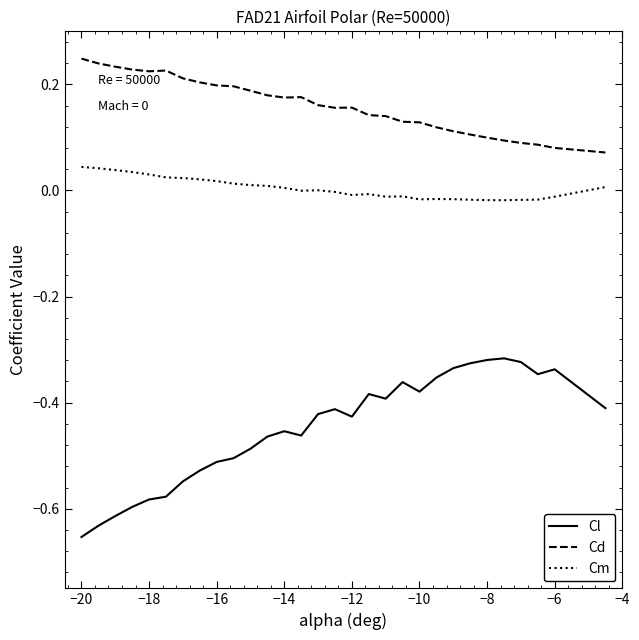

Which series has the largest total across all categories?

Cd